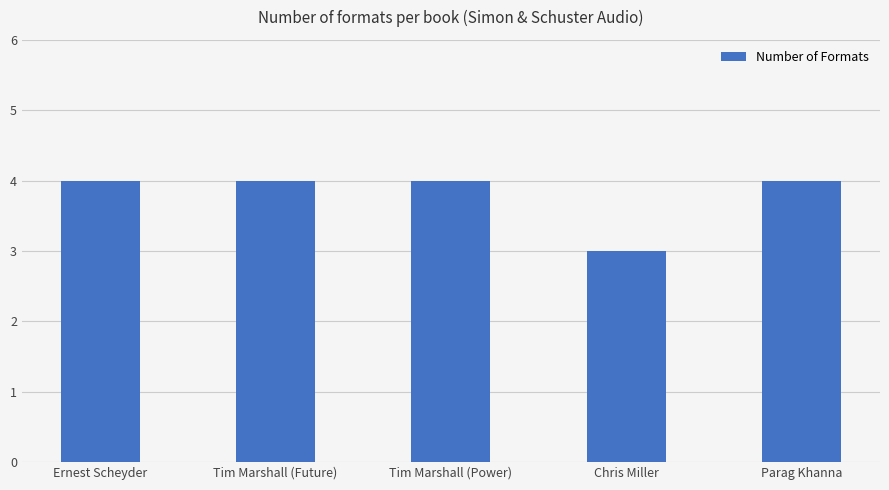

What is the value of the 5th bar from the left?

4